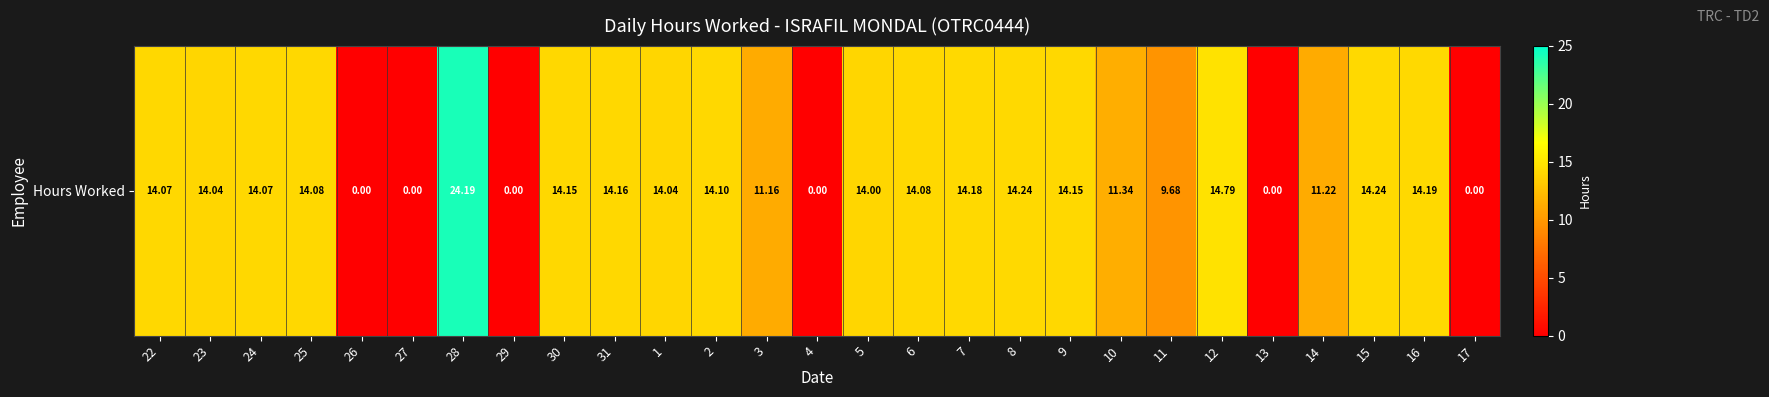

How many categories are shown in the chart?

27